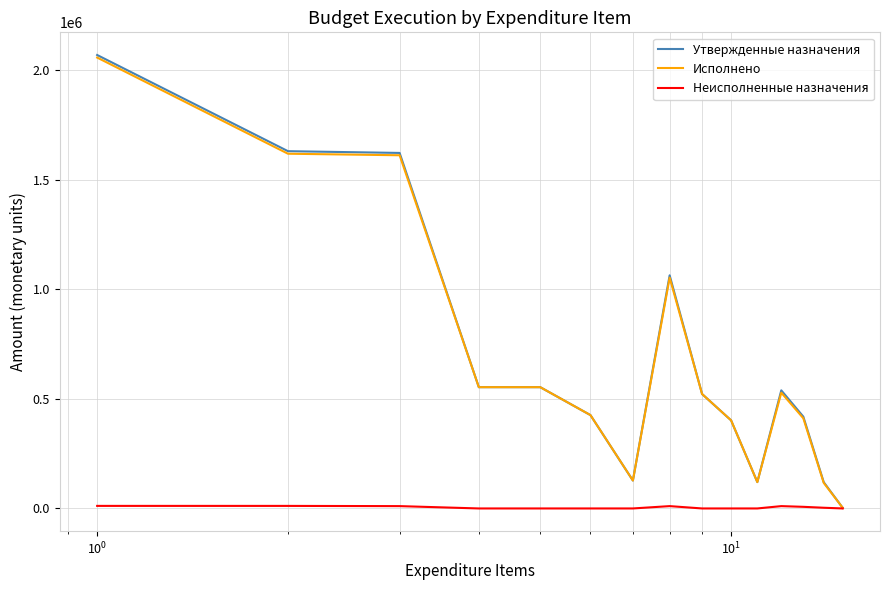

Which series has the largest range (max minus min)?

Утвержденные назначения